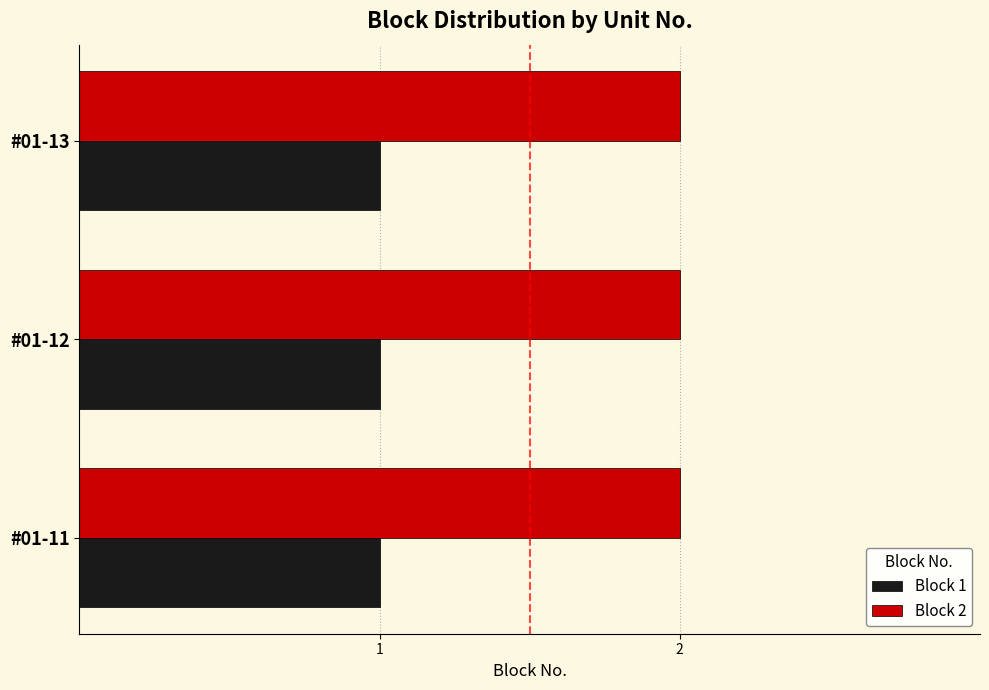

Is it true that Block 2 equals 3 at #01-12?

False